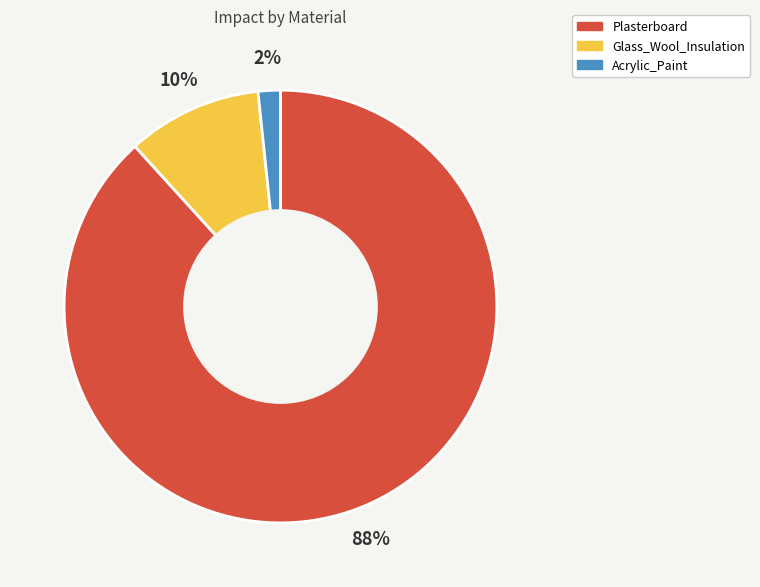

What is the largest slice in the pie chart?

Plasterboard